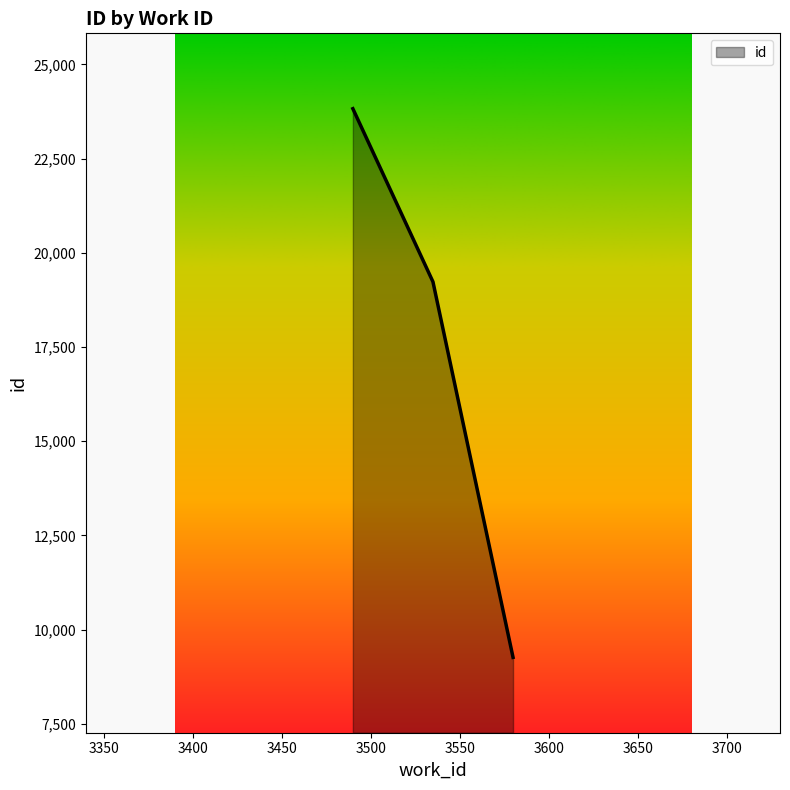

What is the average value?

17441